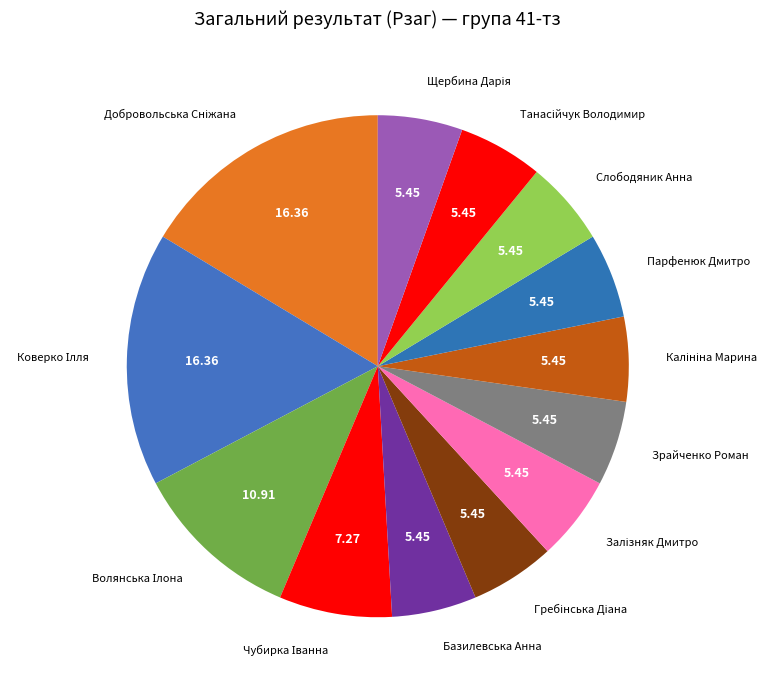

Is there a majority slice in this chart?

No